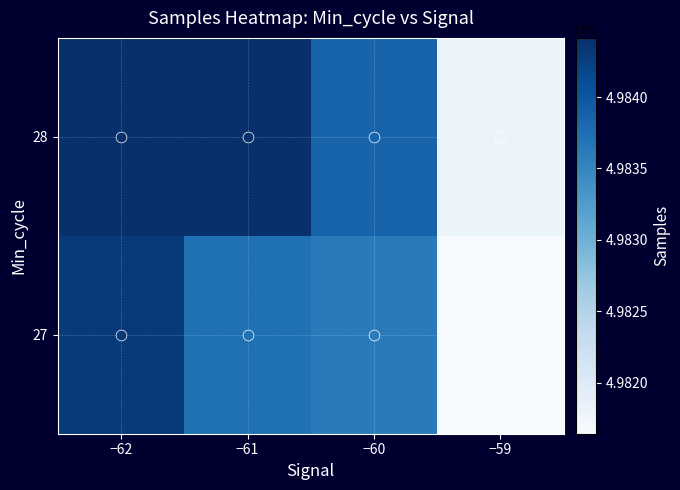

At which category does the chart reach its minimum across all series?

−59